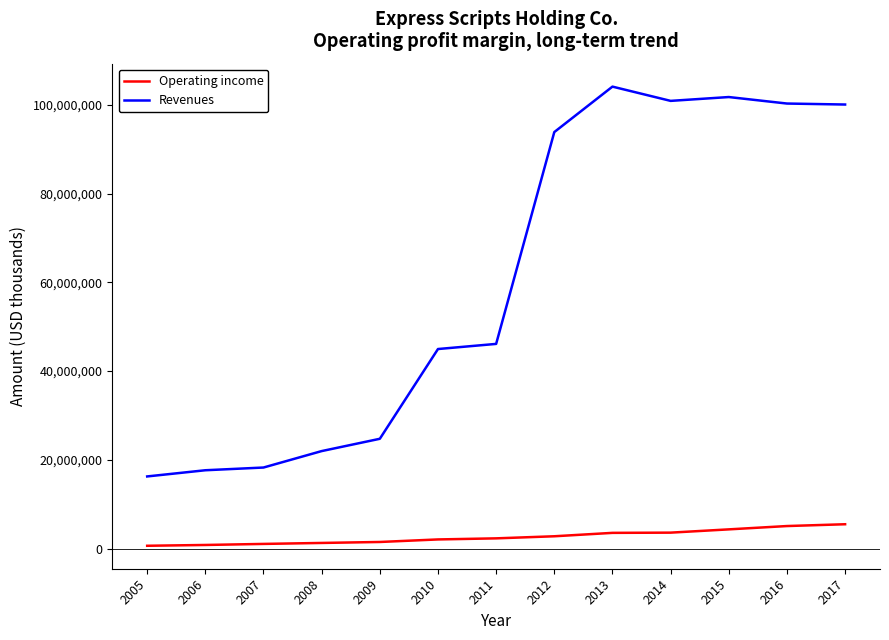

Read the Operating income value at 2007, to the nearest 10.

1061000